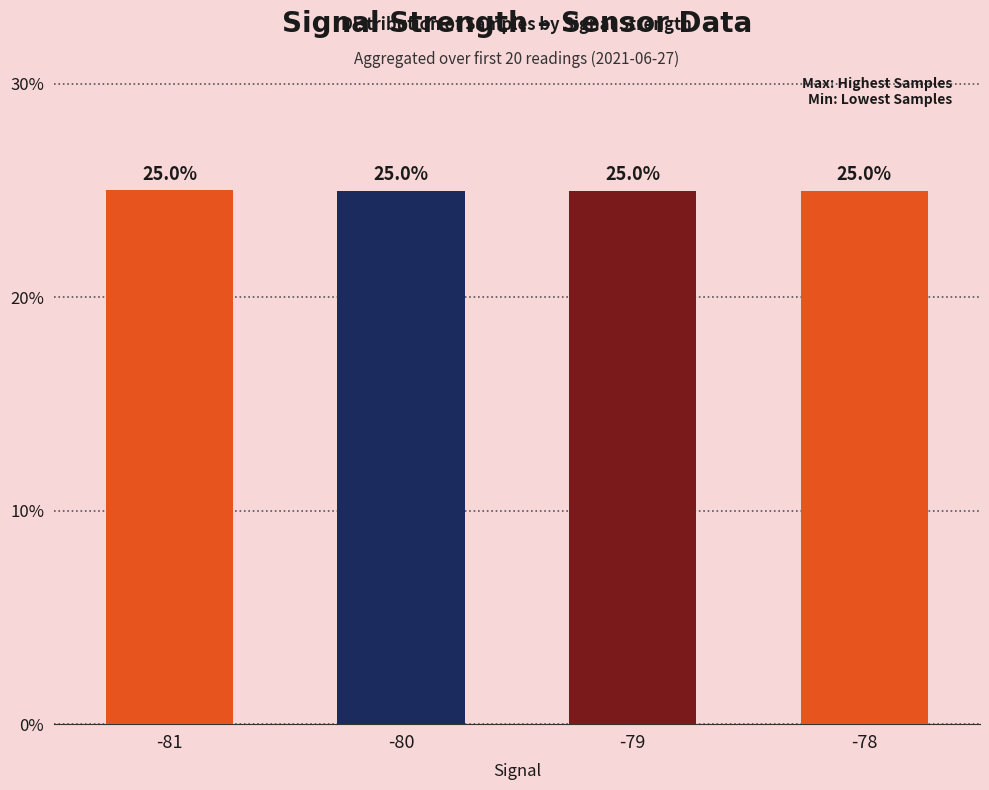

What is the average value?

25.0